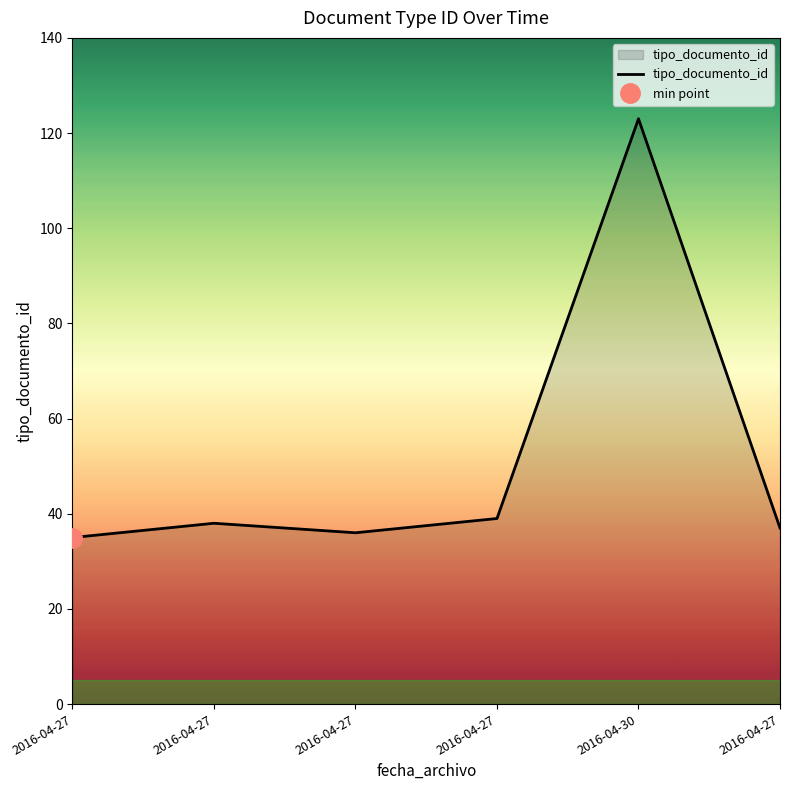

What is the average value?

51